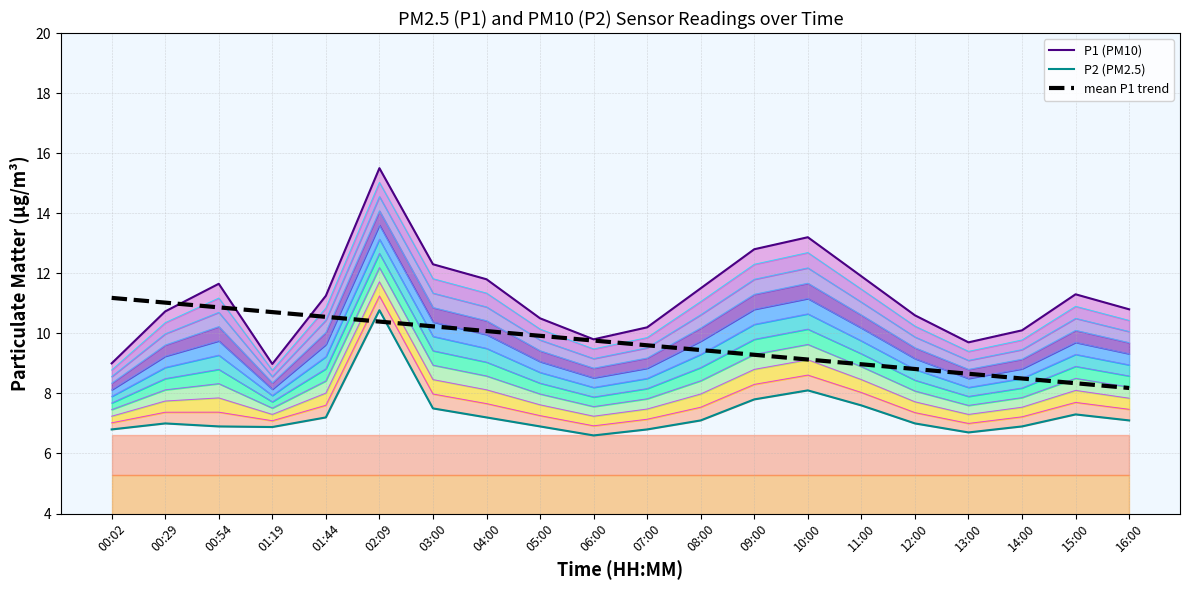

At which category does P1 (PM10) reach its first local peak?

00:54